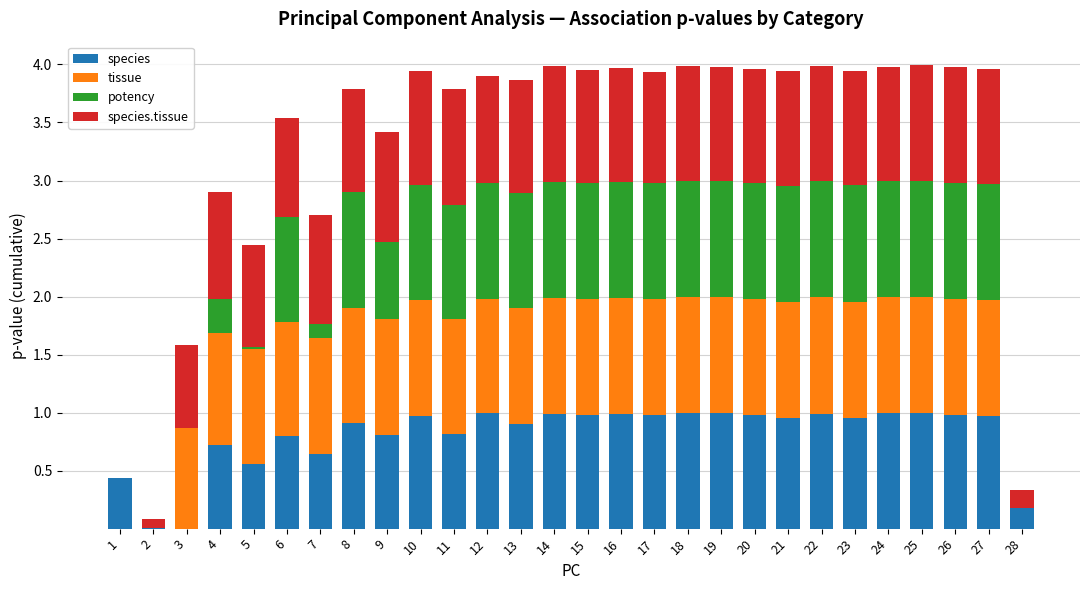

The species series shows 0.3 at 6. True or false?

False